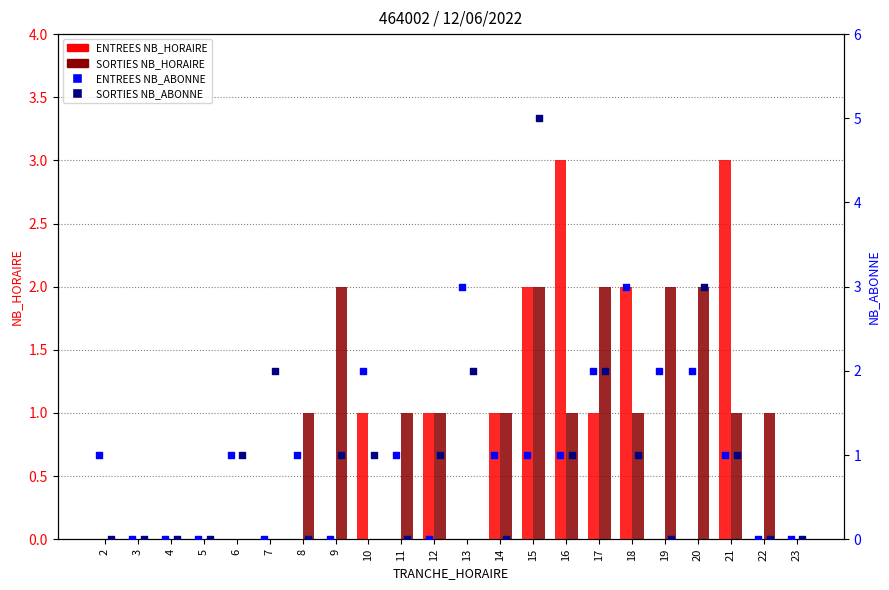

At how many categories does at least one series exceed 0?

18